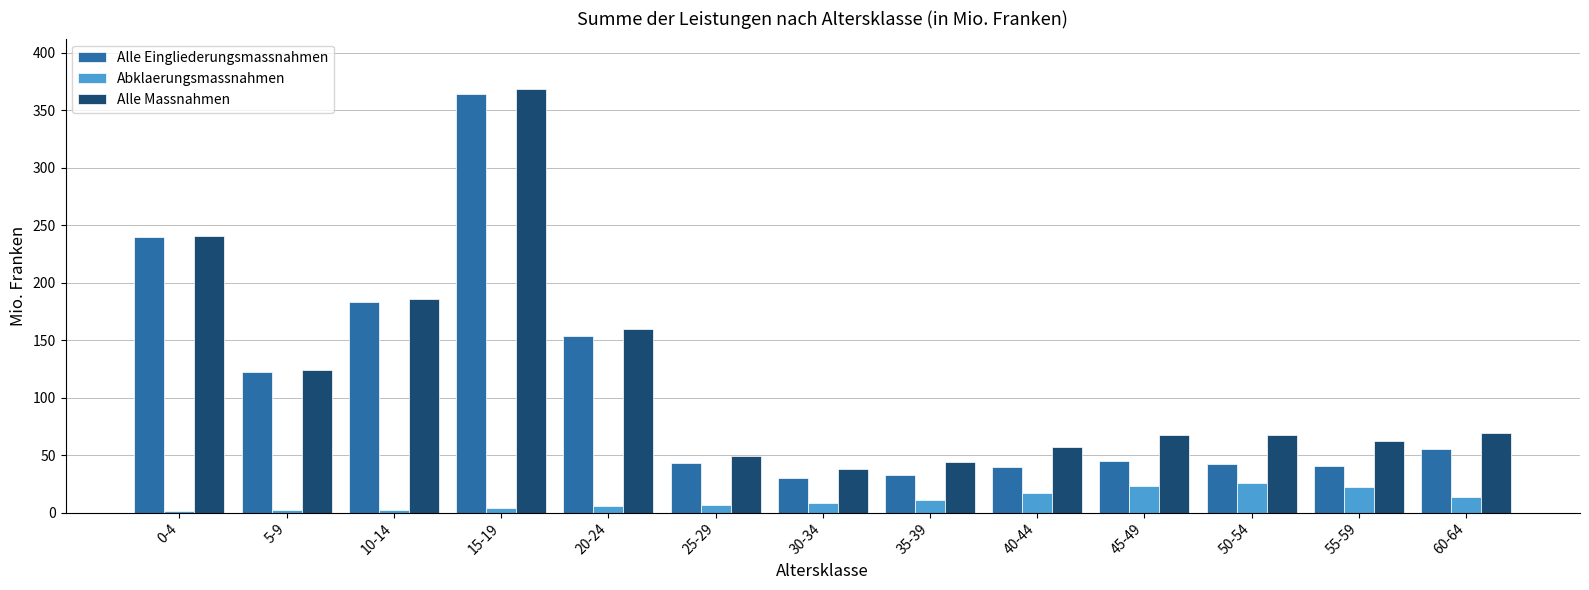

Read the Alle Eingliederungsmassnahmen value at 10-14.

183.3